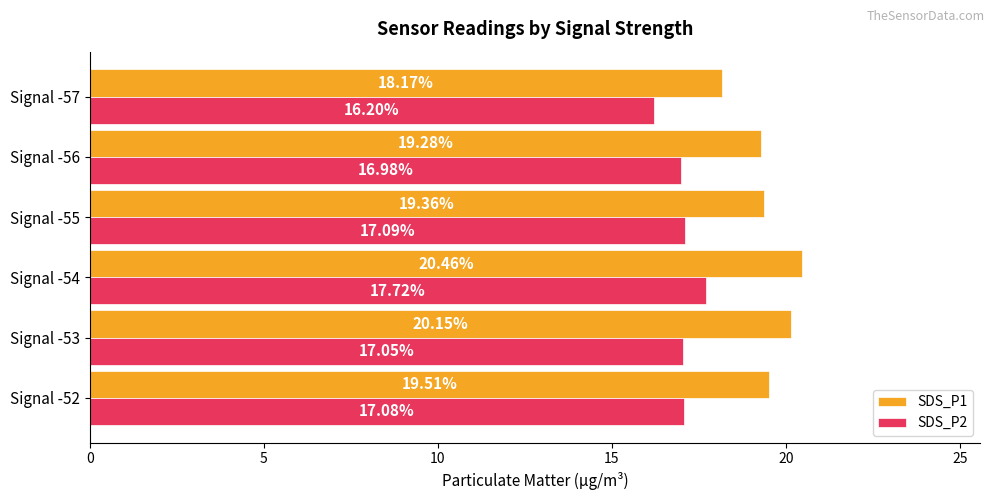

Is the value of SDS_P1 at Signal -54 greater than the value of SDS_P2 at Signal -57?

Yes